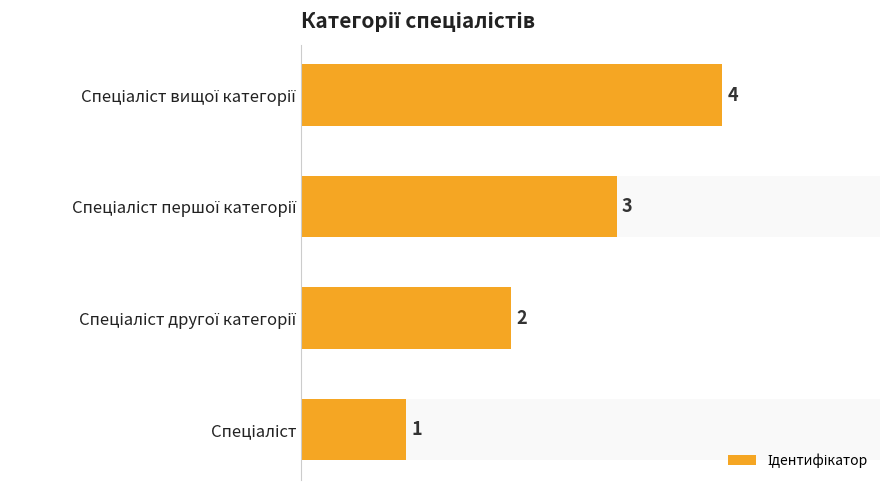

Rank the categories by value from lowest to highest.

Спеціаліст, Спеціаліст другої категорії, Спеціаліст першої категорії, Спеціаліст вищої категорії